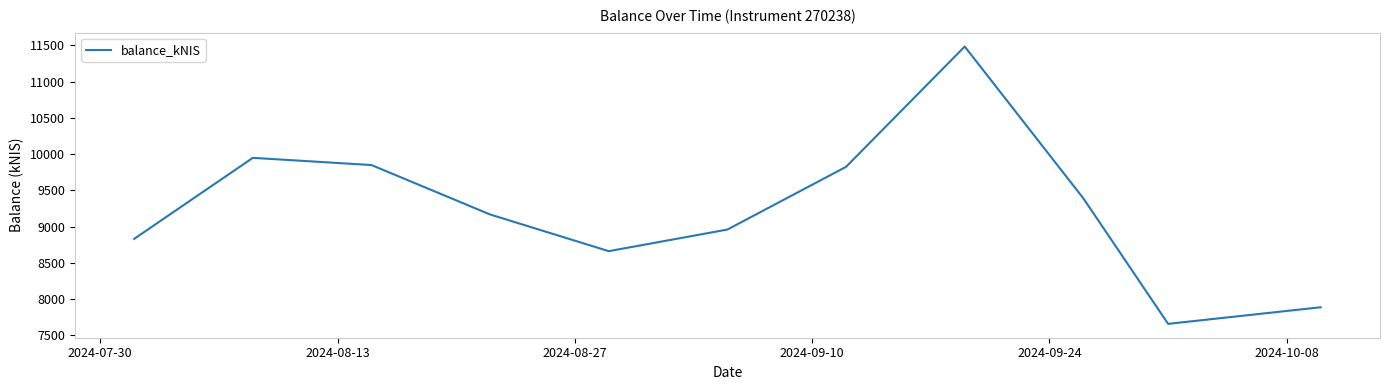

What is the minimum value shown in the chart?

7660.4